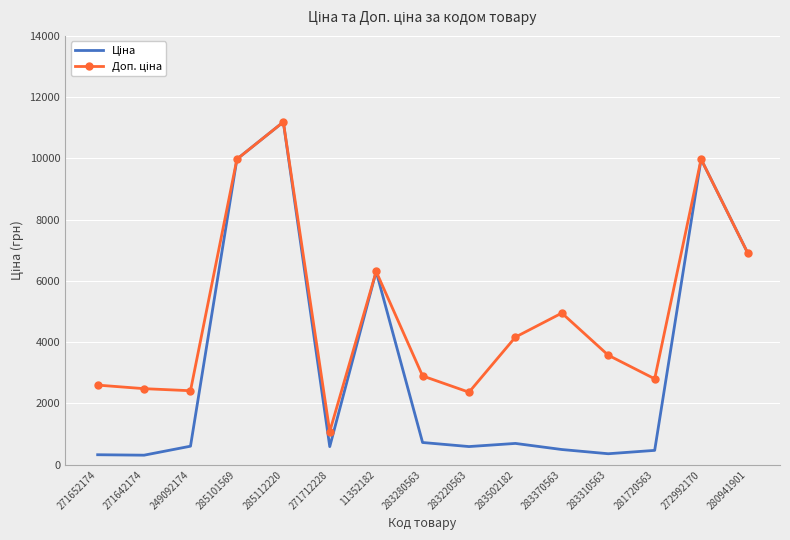

At which category is the sum across all series the highest?

285112220